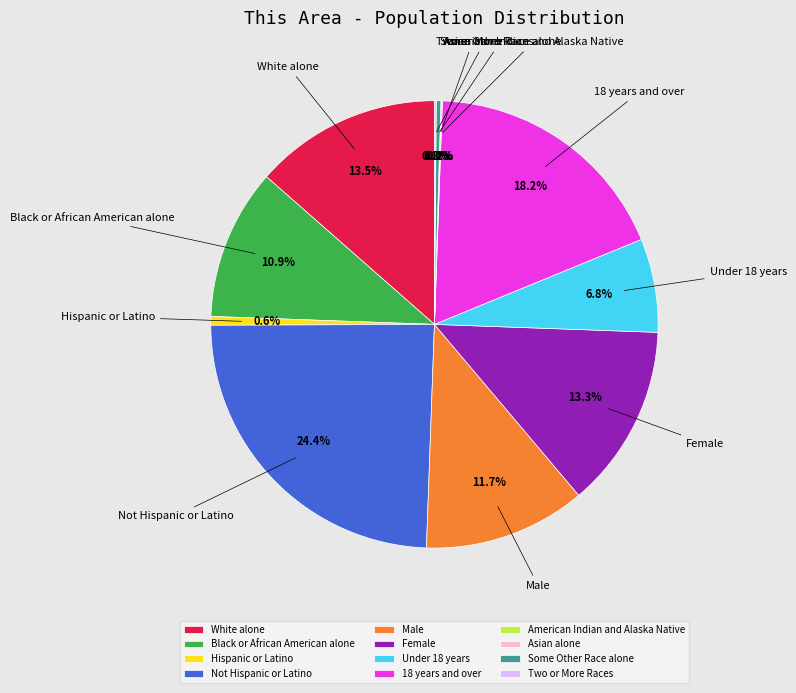

What percentage is the Black or African American alone slice, to the nearest percent?

11%